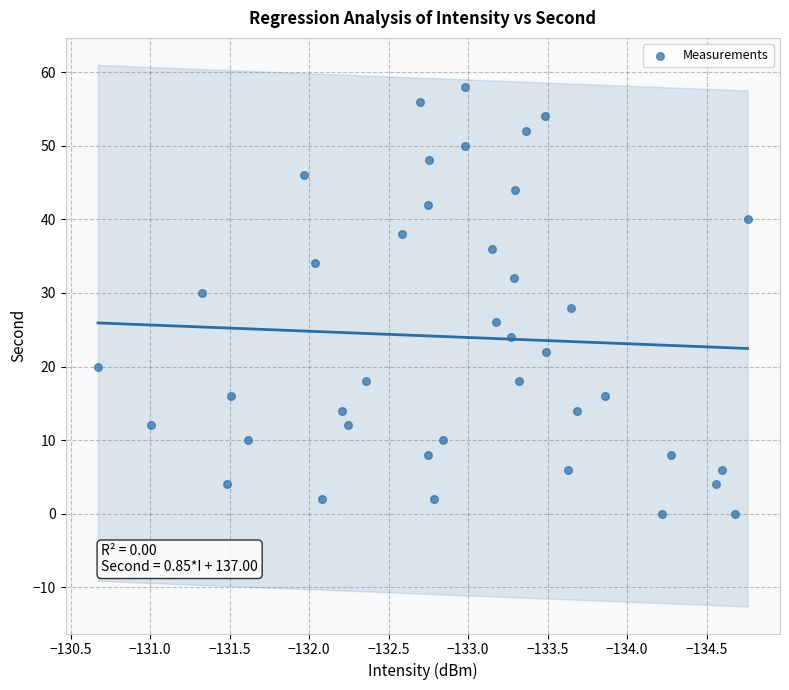

What is the range of Y values (max minus min)?

58